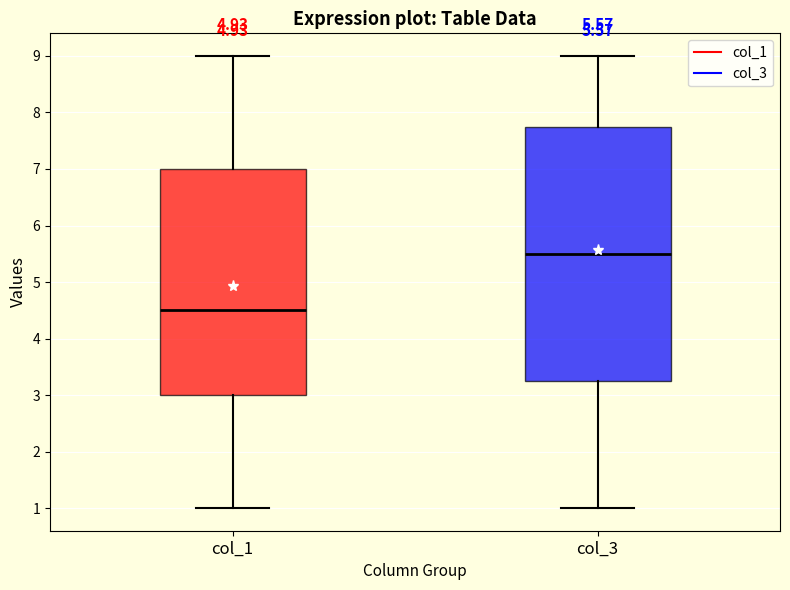

Comparing the boxes themselves (not the whiskers), which one is the tallest?

col_3